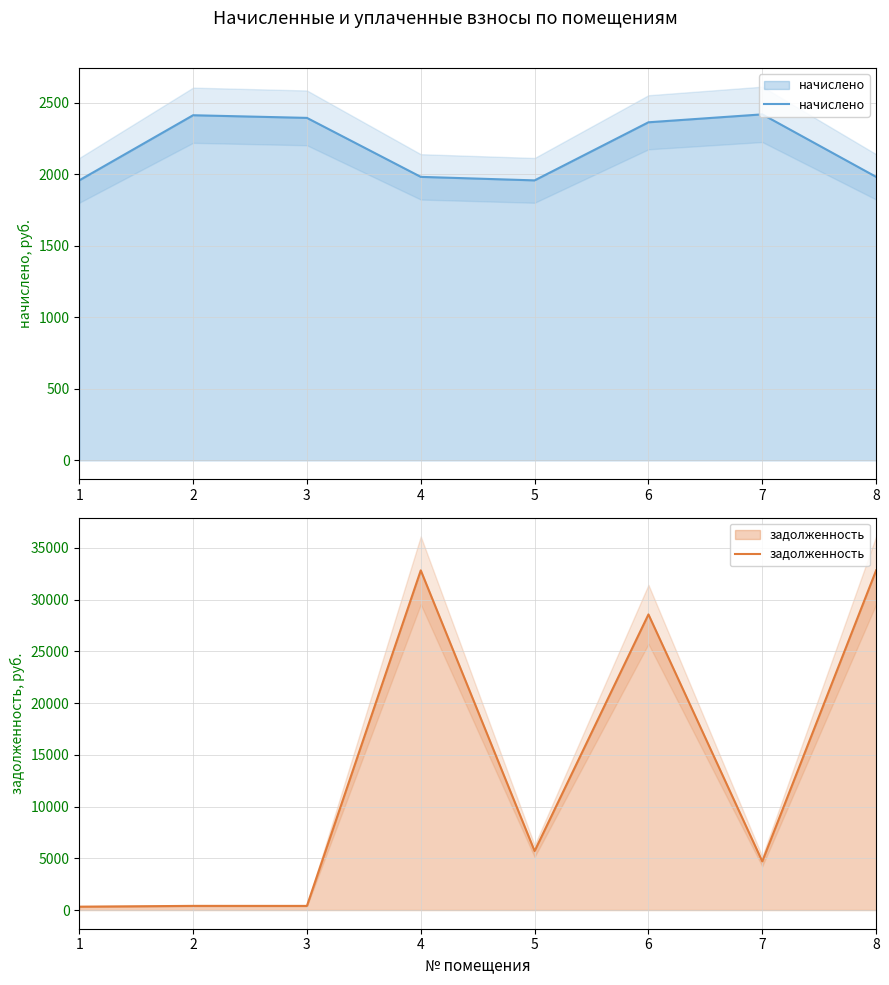

What value does the начислено series have at 2?

2413.1